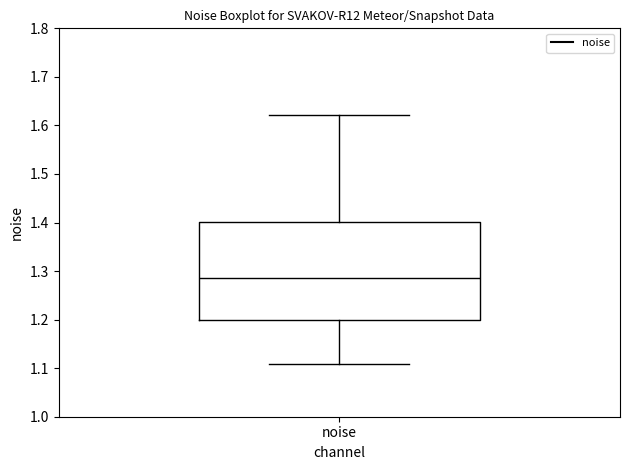

Read this box plot against the y-axis: the position of the median line, the range covered by the box, and the ends of both whiskers. The values are not printed on the chart, so give them approximately, as read against the axis.

median 1.29, box 1.20 to 1.40, whiskers 1.11 to 1.62